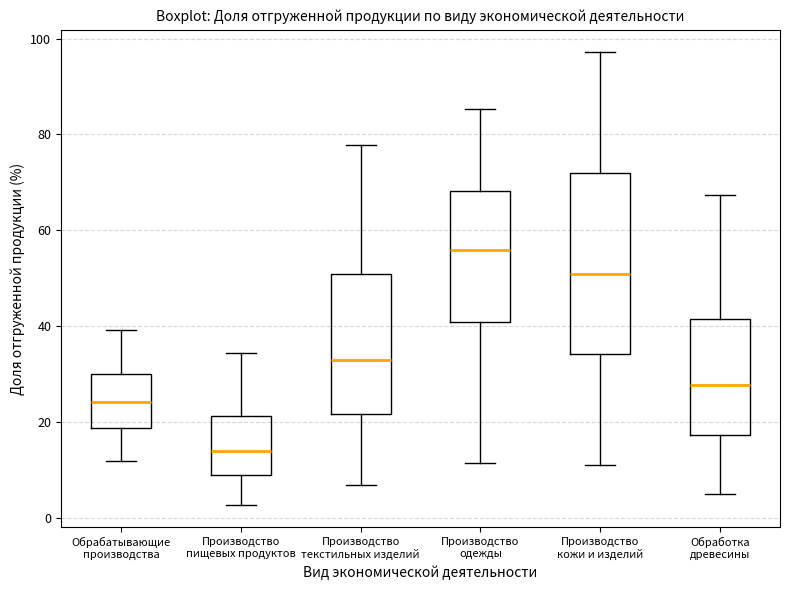

Comparing the boxes themselves (not the whiskers), which one is the tallest?

Производство кожи и изделий